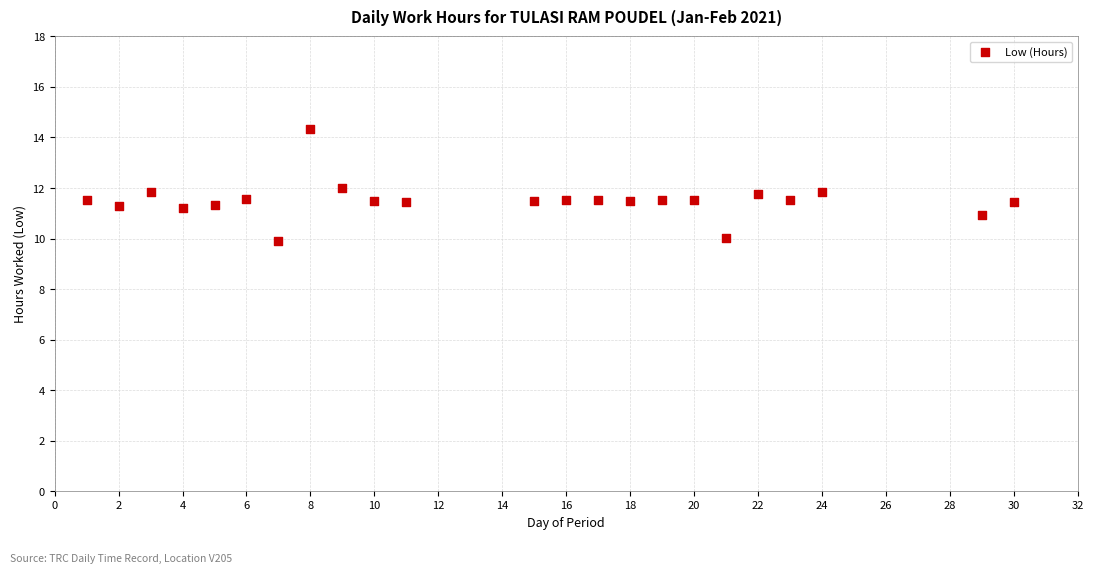

What is the range of X values (max minus min)?

29.0